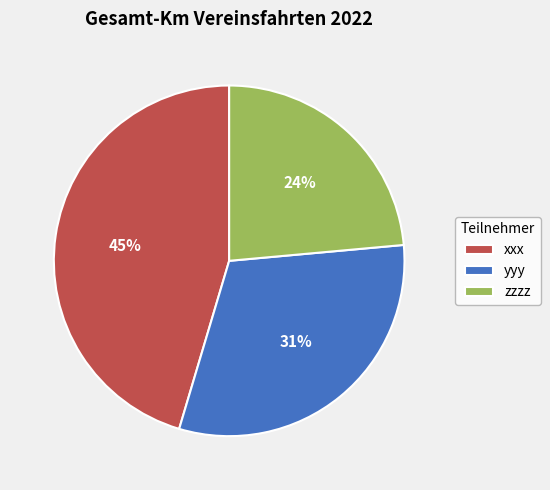

To the nearest percent, what portion does yyy represent?

31%